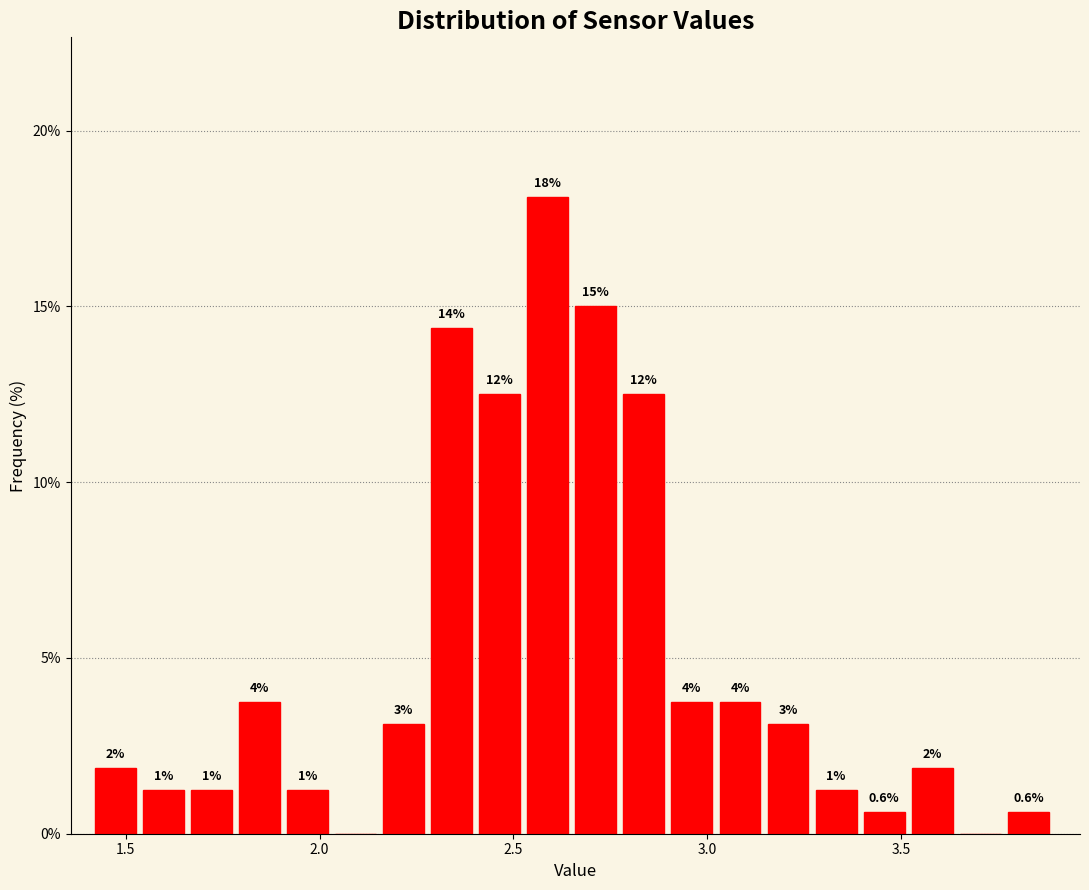

Read against the x-axis, roughly where is the centre of the tallest bar?

2.60